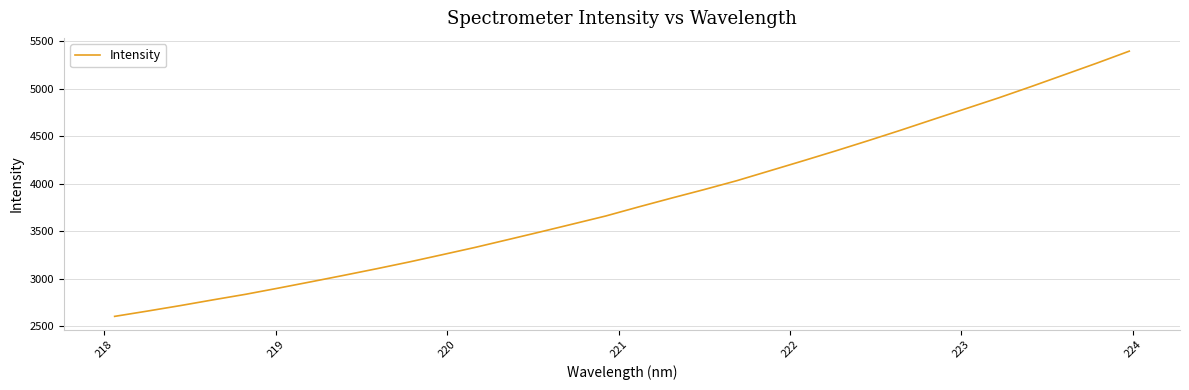

What is the difference between the maximum and minimum values?

2790.3